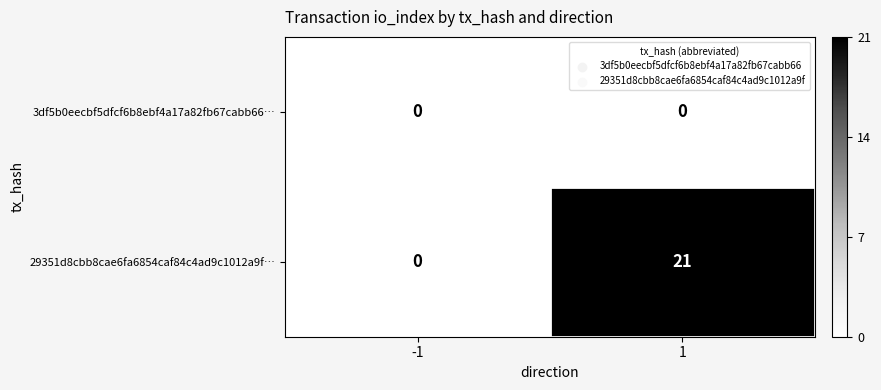

Reading left to right, list all the values displayed in this chart.

3df5b0eecbf5dfcf6b8ebf4a17a82fb67cabb66…: -1=0	1=0
29351d8cbb8cae6fa6854caf84c4ad9c1012a9f…: -1=0	1=21